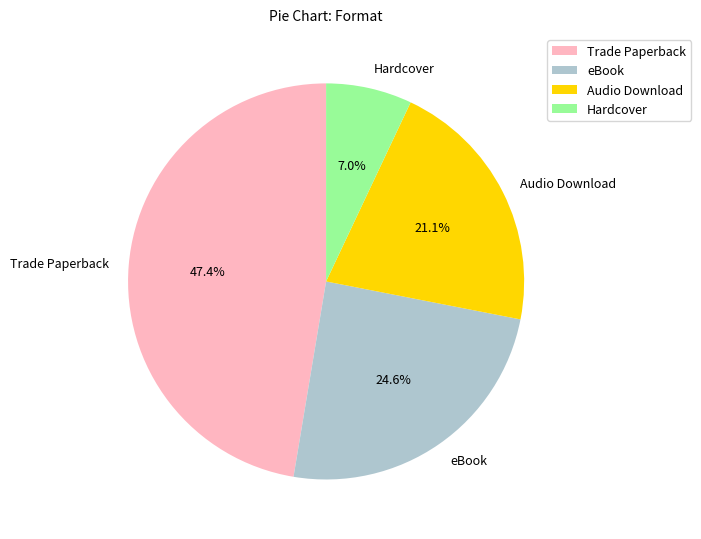

Combined, do Trade Paperback and Hardcover account for over 50%?

Yes